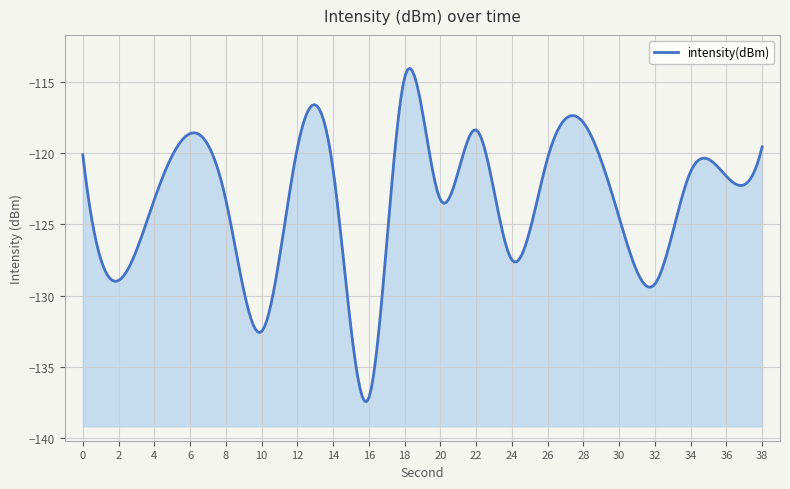

What is the change in value from 18 to 24?

-12.8